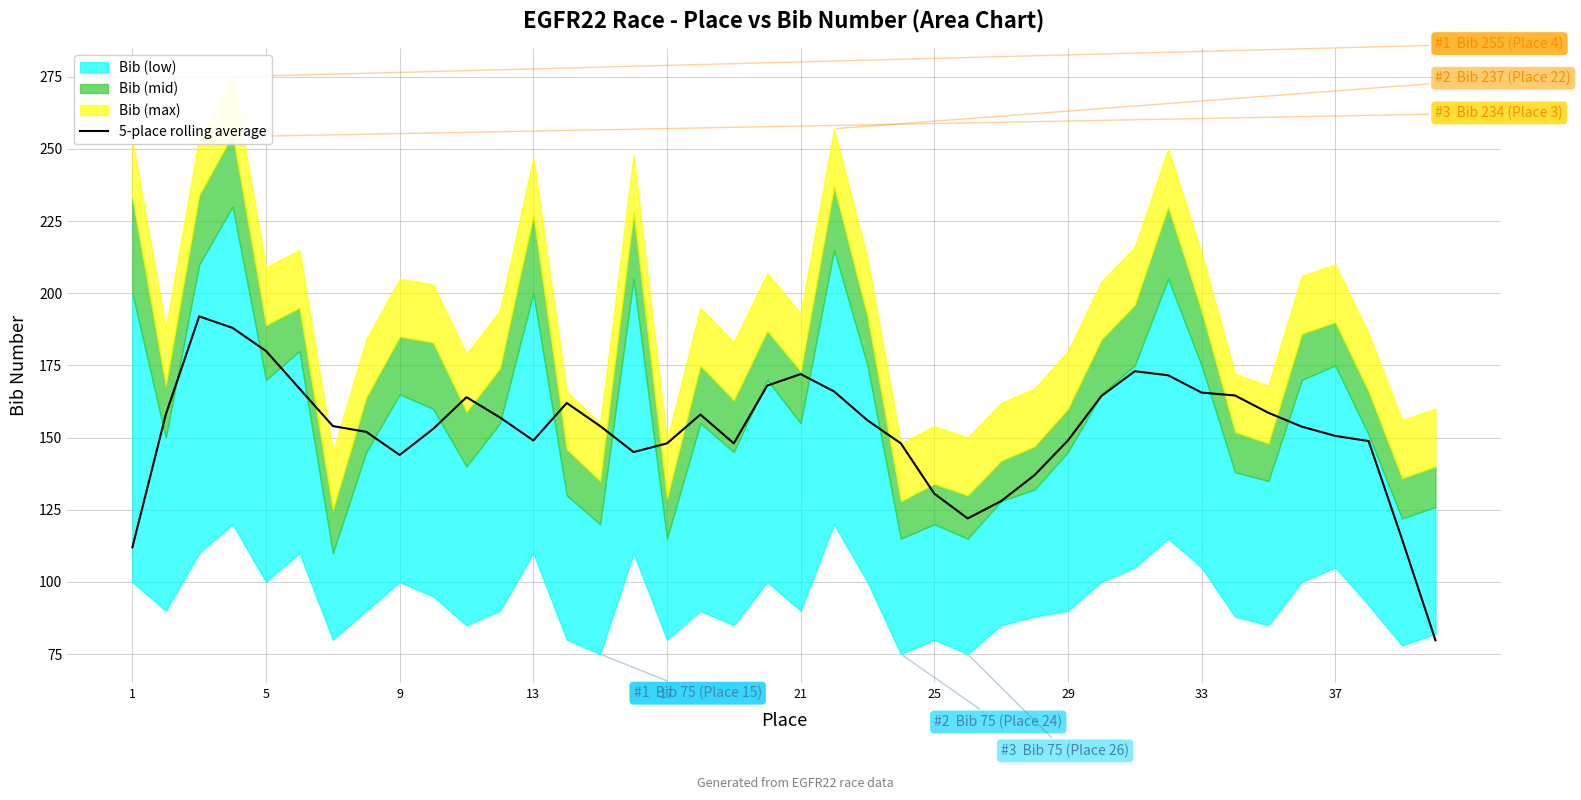

What is the maximum value for 5-place rolling average?

192.0